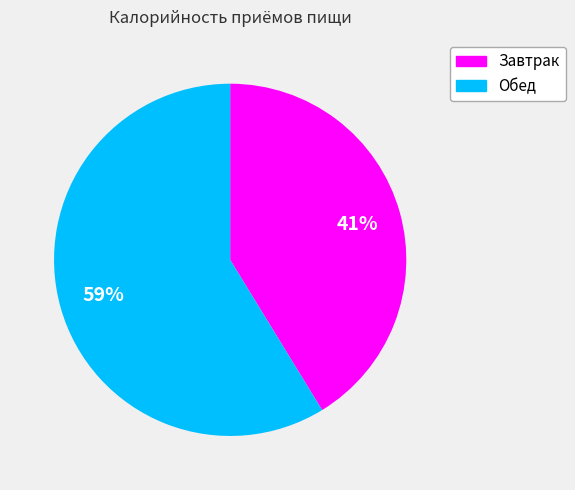

Which category has the smallest portion of the pie?

Завтрак